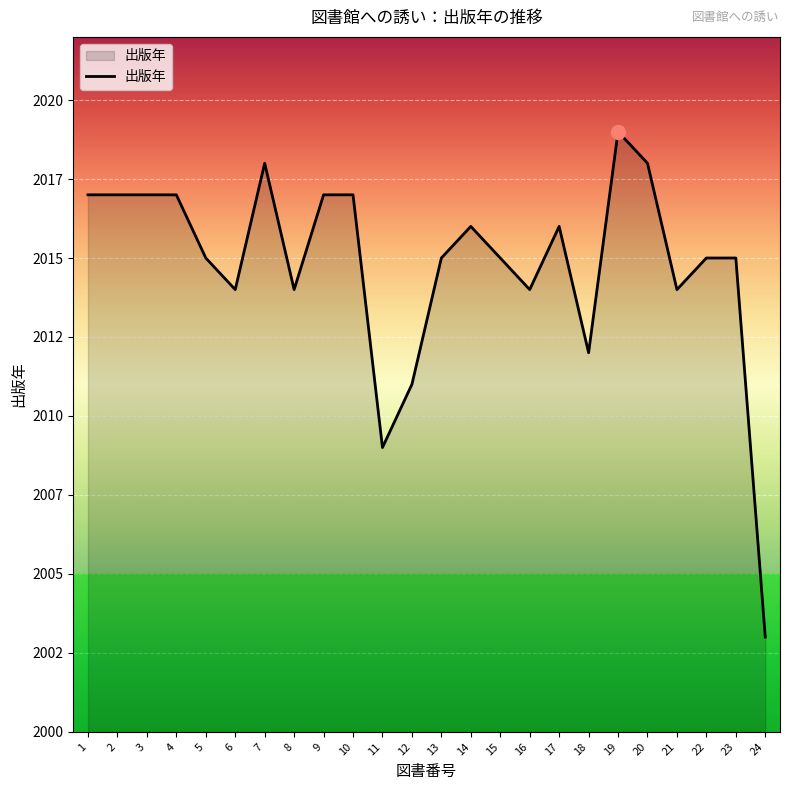

Does the chart have visible grid lines?

Yes